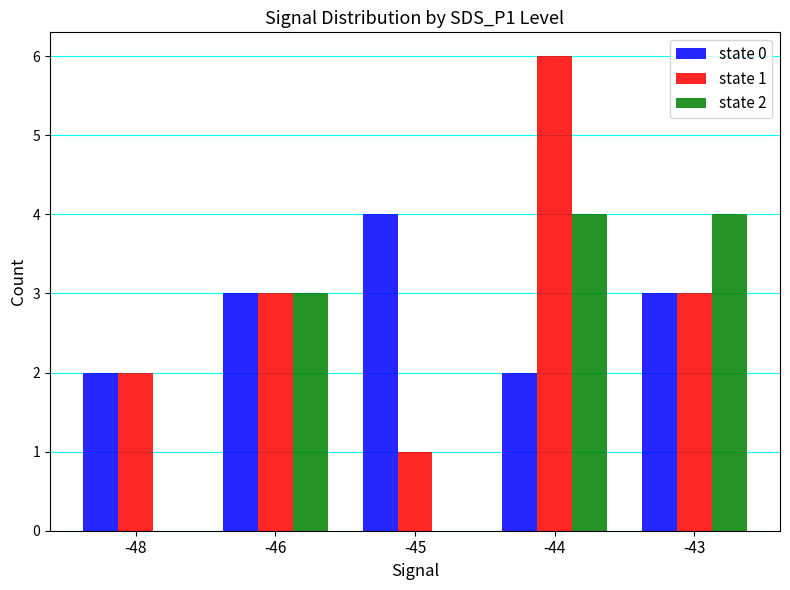

What is the difference between the state 2 values at -45 and -44?

4